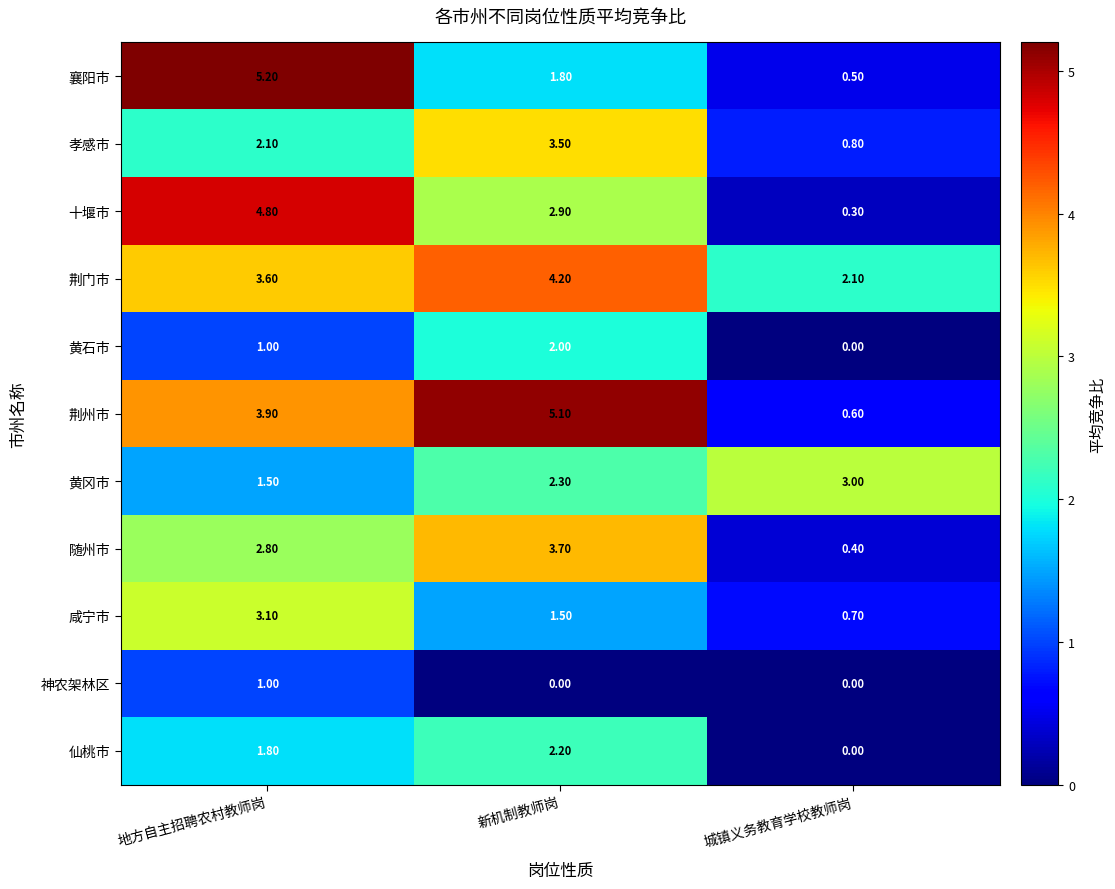

Which series has the widest spread of values?

襄阳市